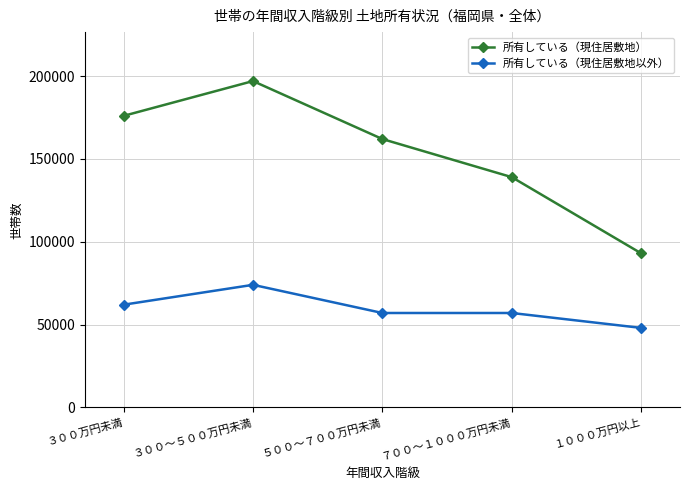

Is this an area chart (filled region under the line)?

No